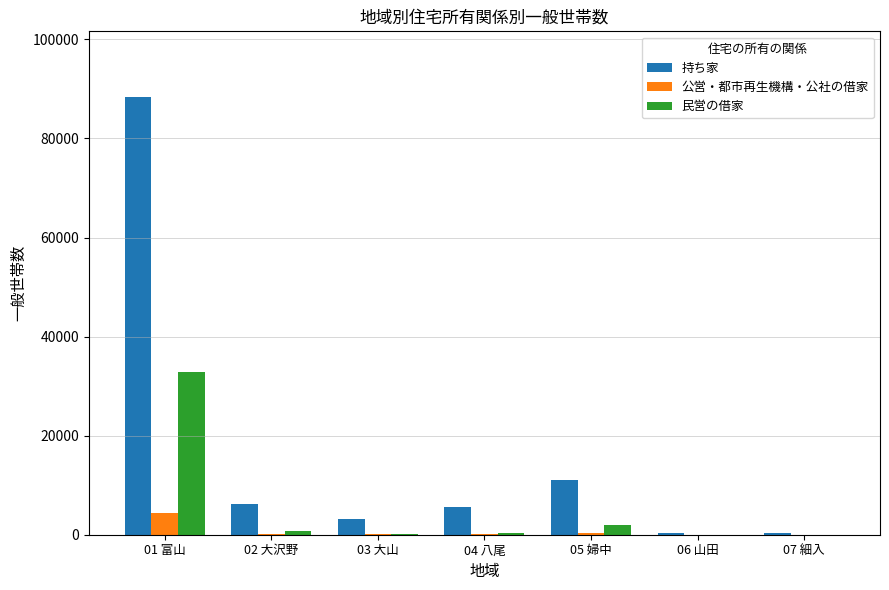

Between 01 富山 and 03 大山, which series saw the biggest shift?

持ち家